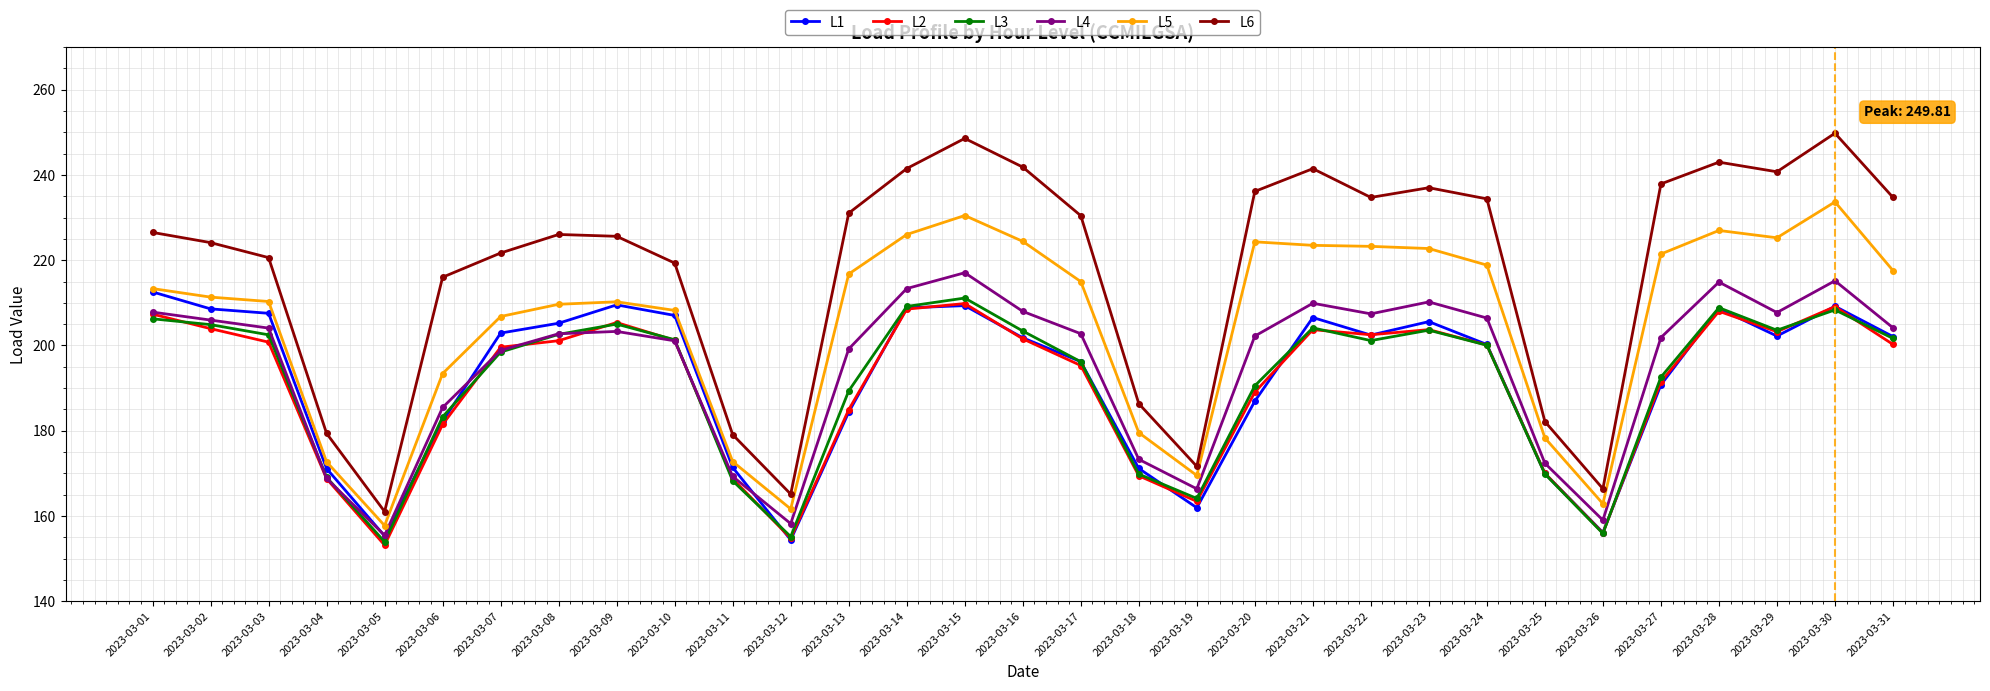

Is it true that L1 equals 45.4 at 2023-03-16?

False